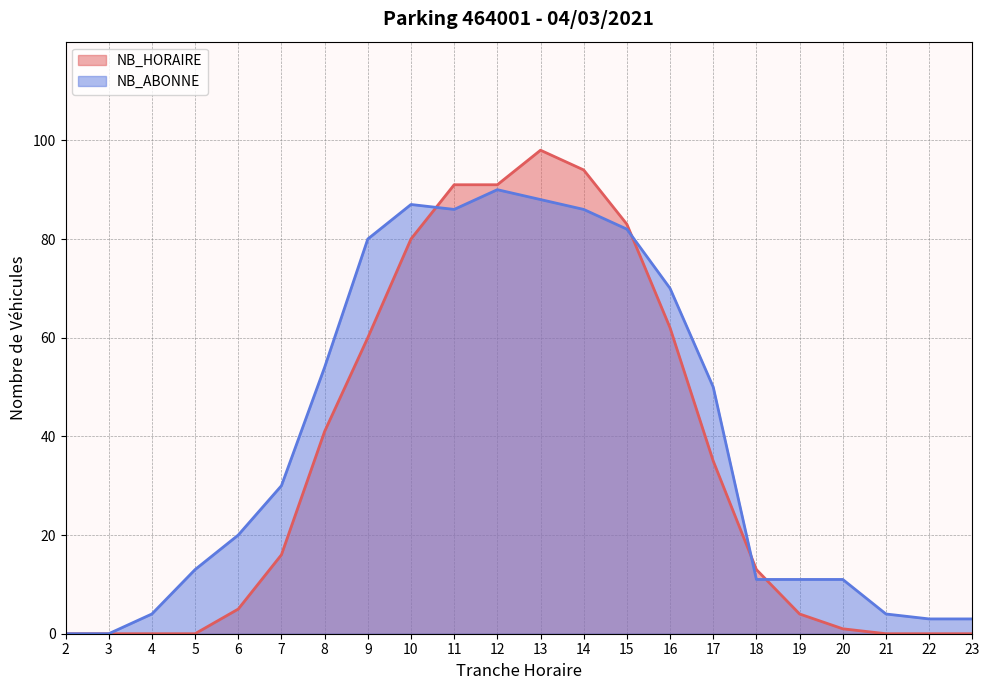

Which series changed the most between 15 and 17?

NB_HORAIRE